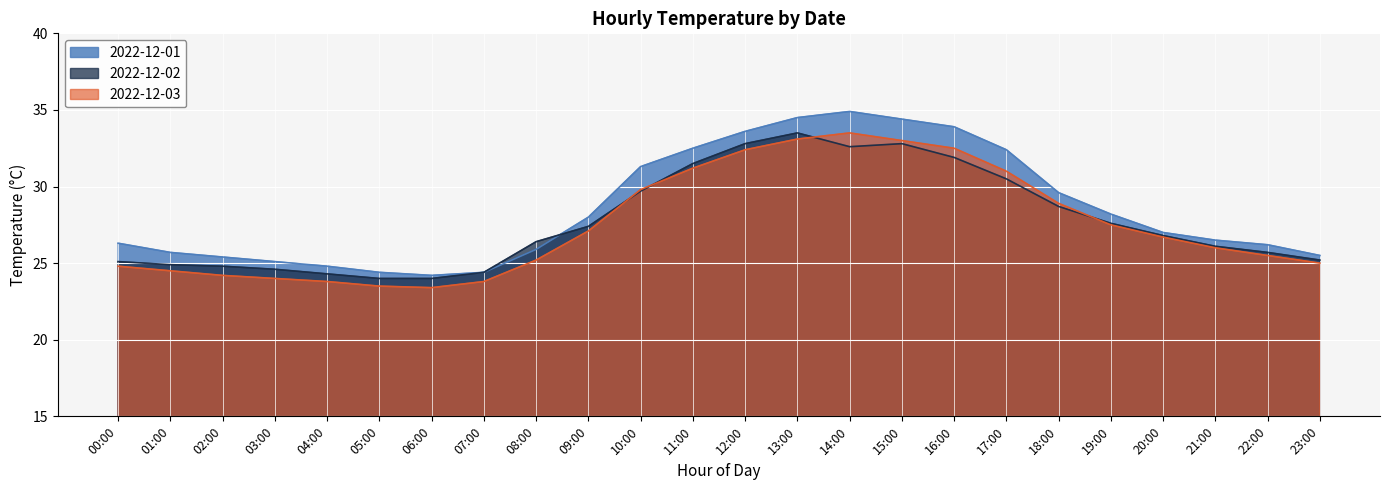

What is the value of the 2022-12-02 point at the 17th from the left?

31.9